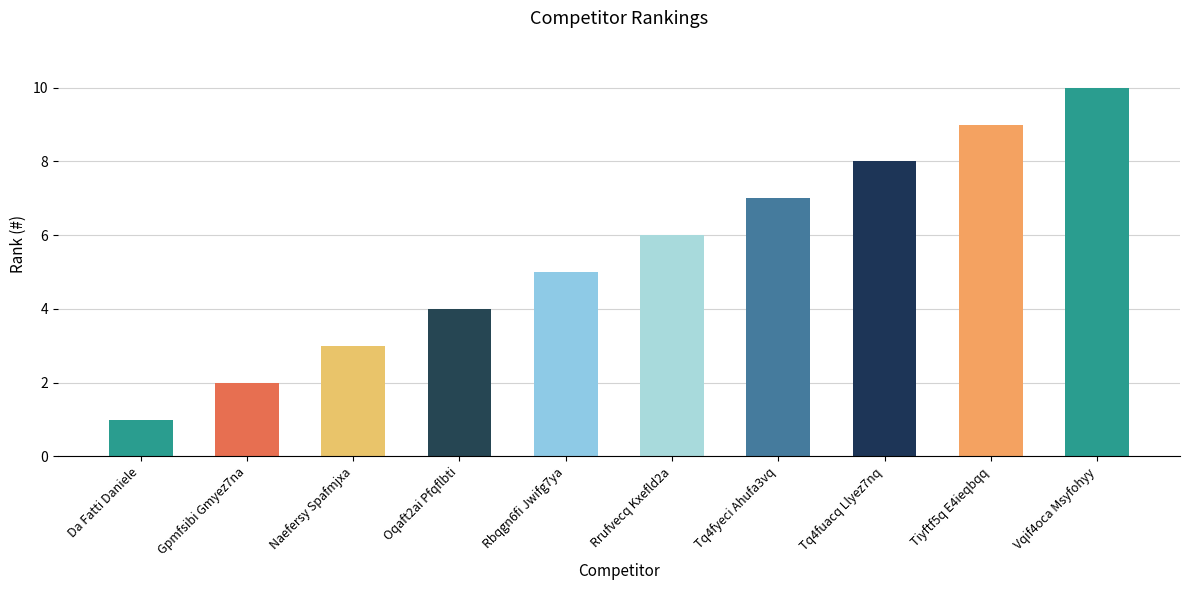

Rank the categories by value from lowest to highest.

Da Fatti Daniele, Gpmfsibi Gmyez7na, Naefersy Spafmjxa, Oqaft2ai Pfqflbti, Rbqgn6fi Jwifg7ya, Rrufvecq Kxefld2a, Tq4fyeci Ahufa3vq, Tq4fuacq Llyez7nq, Tiyftf5q E4ieqbqq, Vqif4oca Msyfohyy